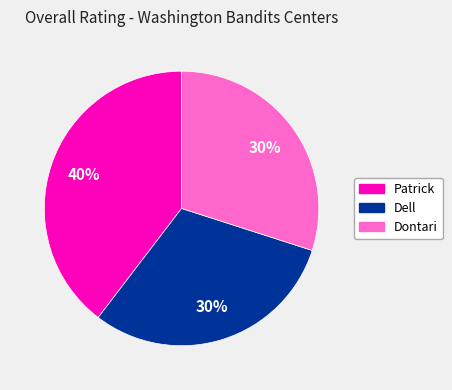

True or false: Patrick accounts for 40% of the total.

True